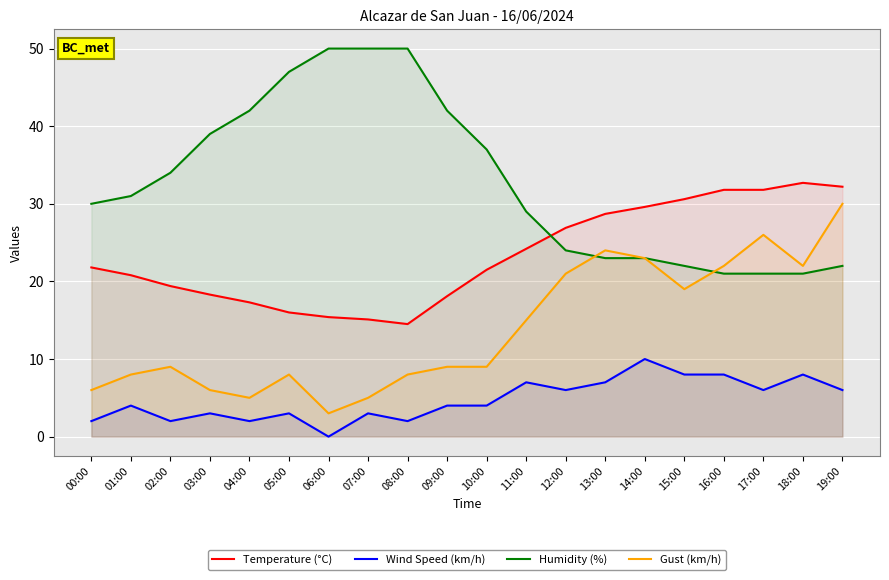

List the series in order of their peak value, lowest first.

Wind Speed (km/h), Gust (km/h), Temperature (°C), Humidity (%)